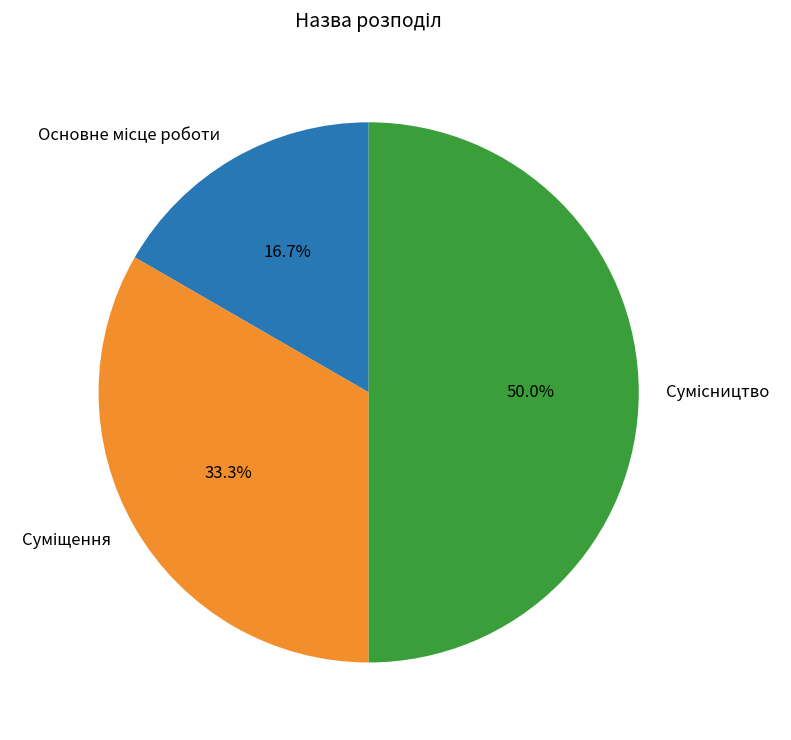

The Основне місце роботи slice represents 17% of the pie. True or false?

True